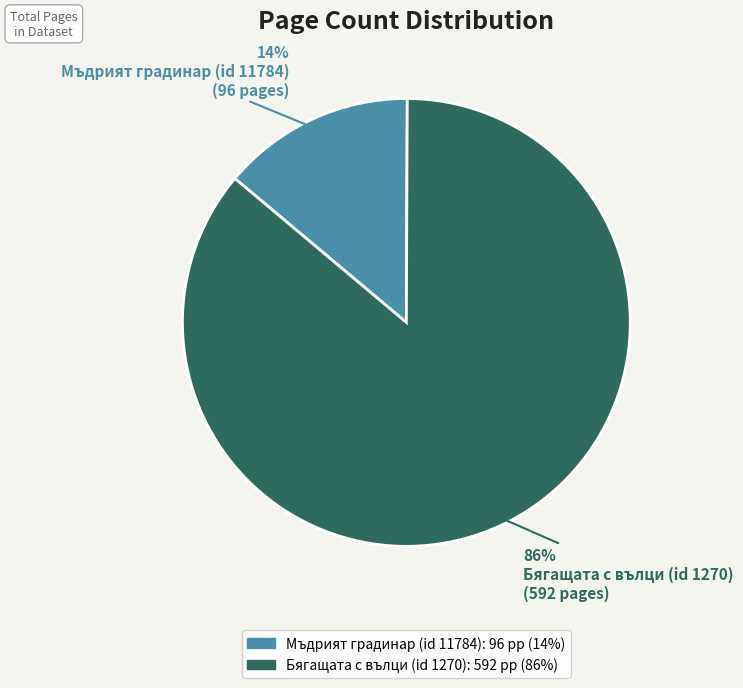

Rank the categories by value from highest to lowest.

Бягащата с вълци (id 1270), Мъдрият градинар (id 11784)